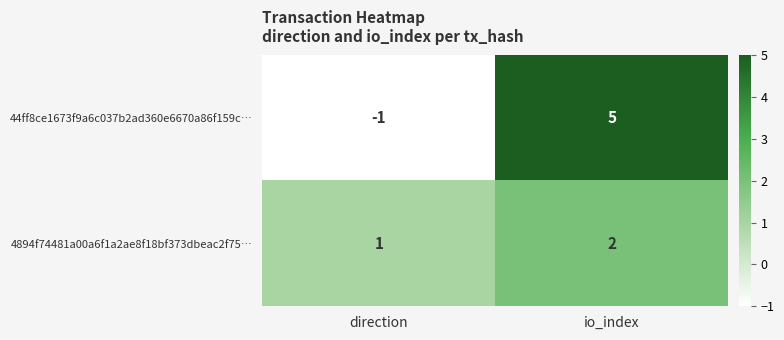

At io_index, list the series in order from largest to smallest.

44ff8ce1673f9a6c037b2ad360e6670a86f159c…, 4894f74481a00a6f1a2ae8f18bf373dbeac2f75…